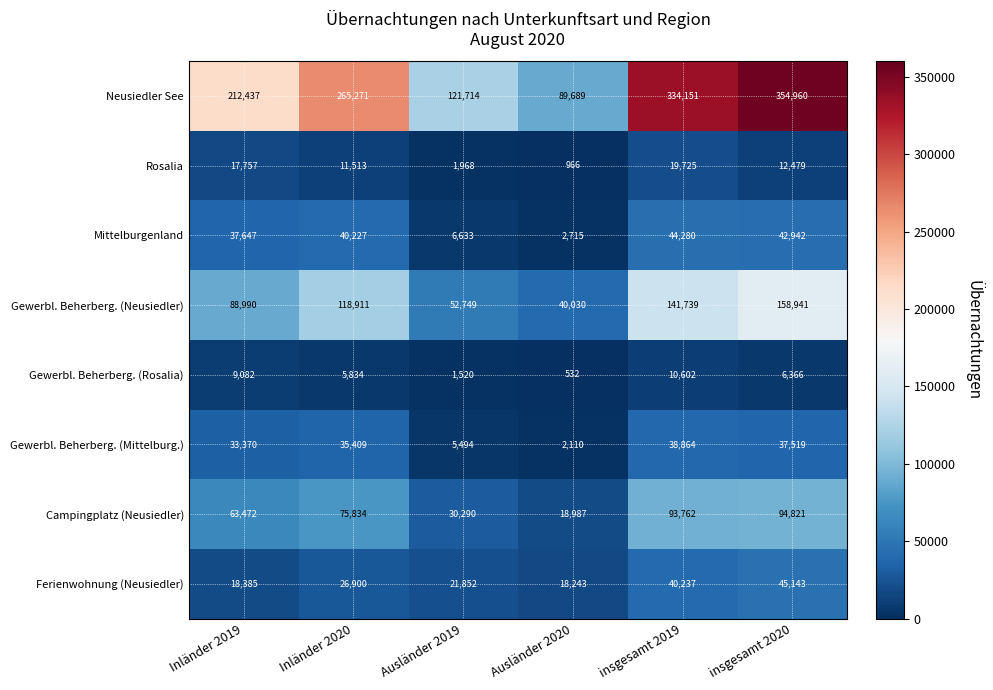

Rank the categories by Ferienwohnung (Neusiedler) value from highest to lowest.

insgesamt 2020, insgesamt 2019, Inländer 2020, Ausländer 2019, Inländer 2019, Ausländer 2020